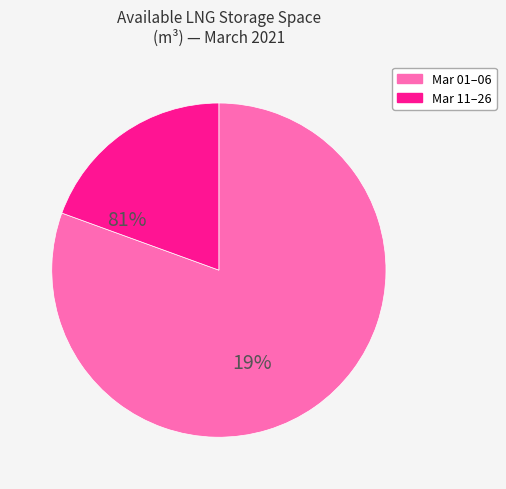

Is there any slice that represents more than half of the pie?

Yes